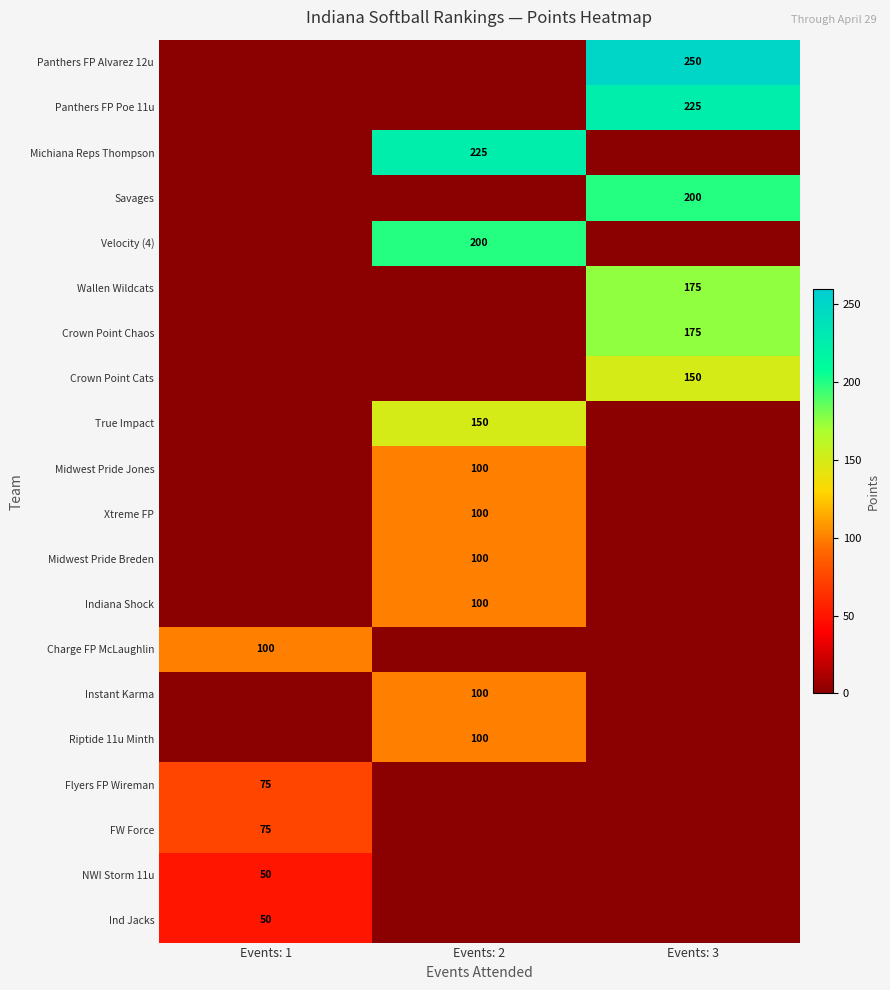

Is it true that Xtreme FP equals 100 at Events: 2?

True